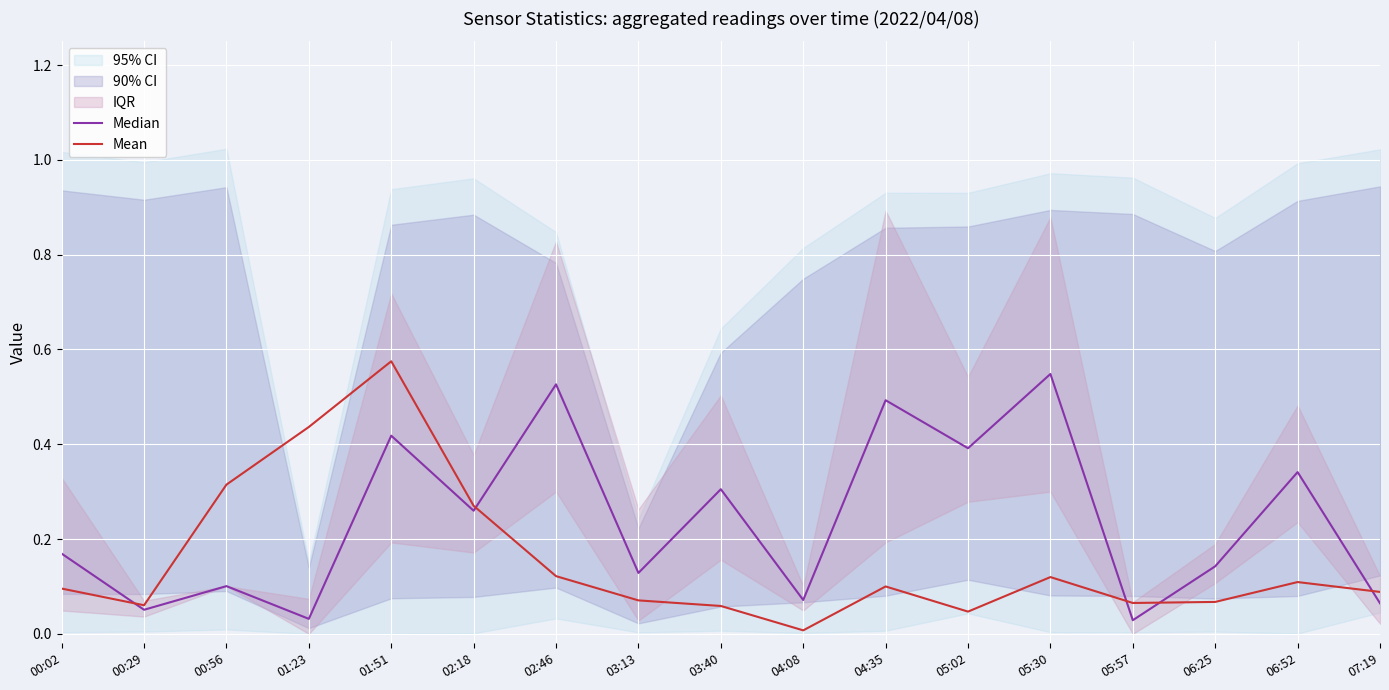

Which category has the highest value in the Mean series?

01:51